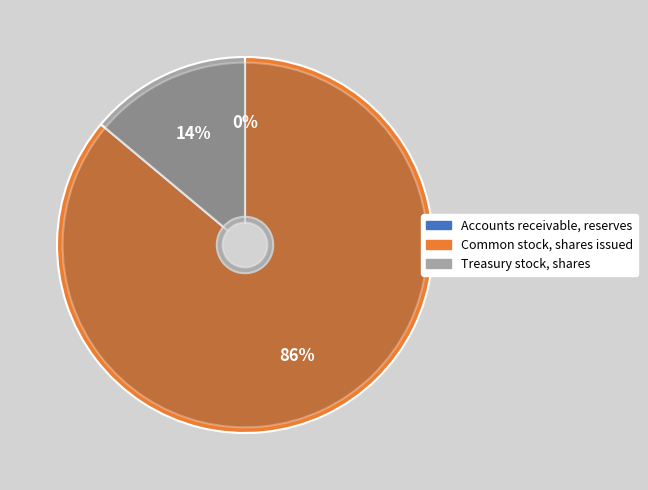

The Accounts receivable, reserves slice represents 14% of the pie. True or false?

False